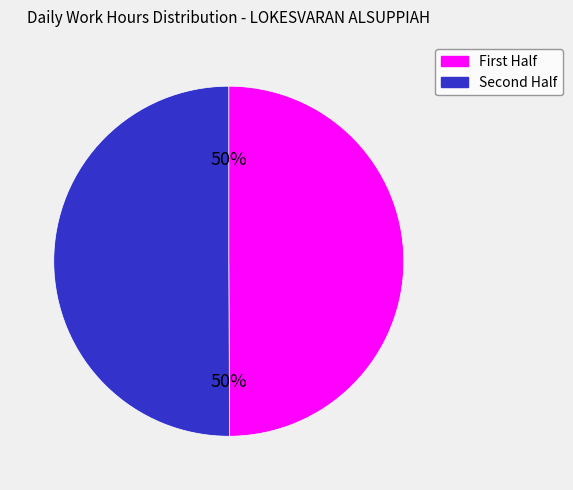

To the nearest percent, what is the average slice percentage?

50%